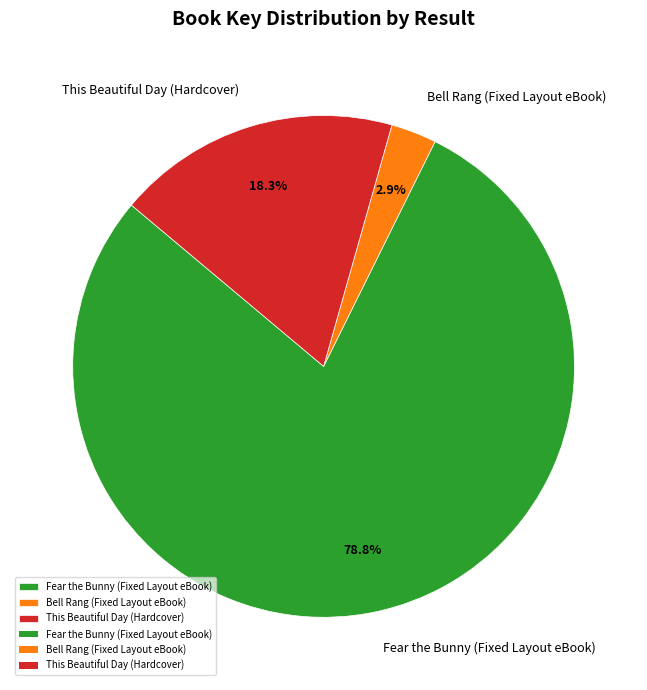

To the nearest percent, what portion does Bell Rang (Fixed Layout eBook) represent?

3%